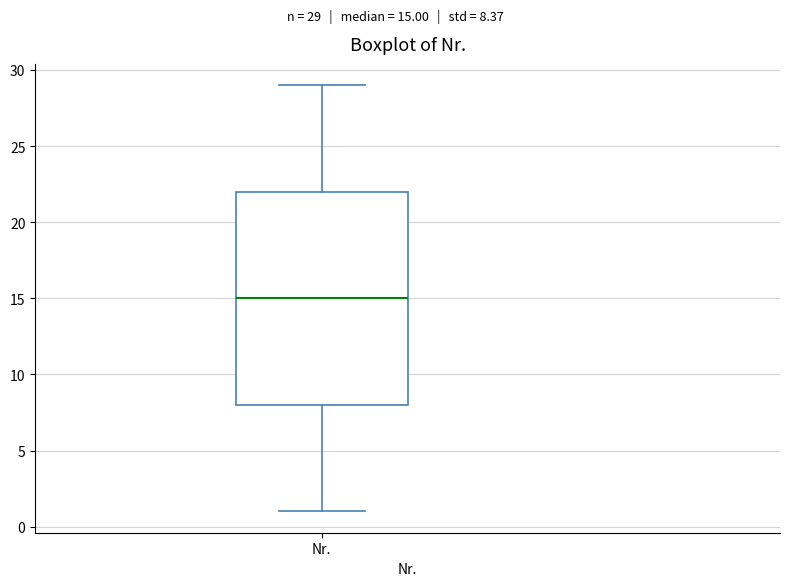

Read this box plot against the y-axis: the position of the median line, the range covered by the box, and the ends of both whiskers. The values are not printed on the chart, so give them approximately, as read against the axis.

median 15, box 8 to 22, whiskers 1 to 29